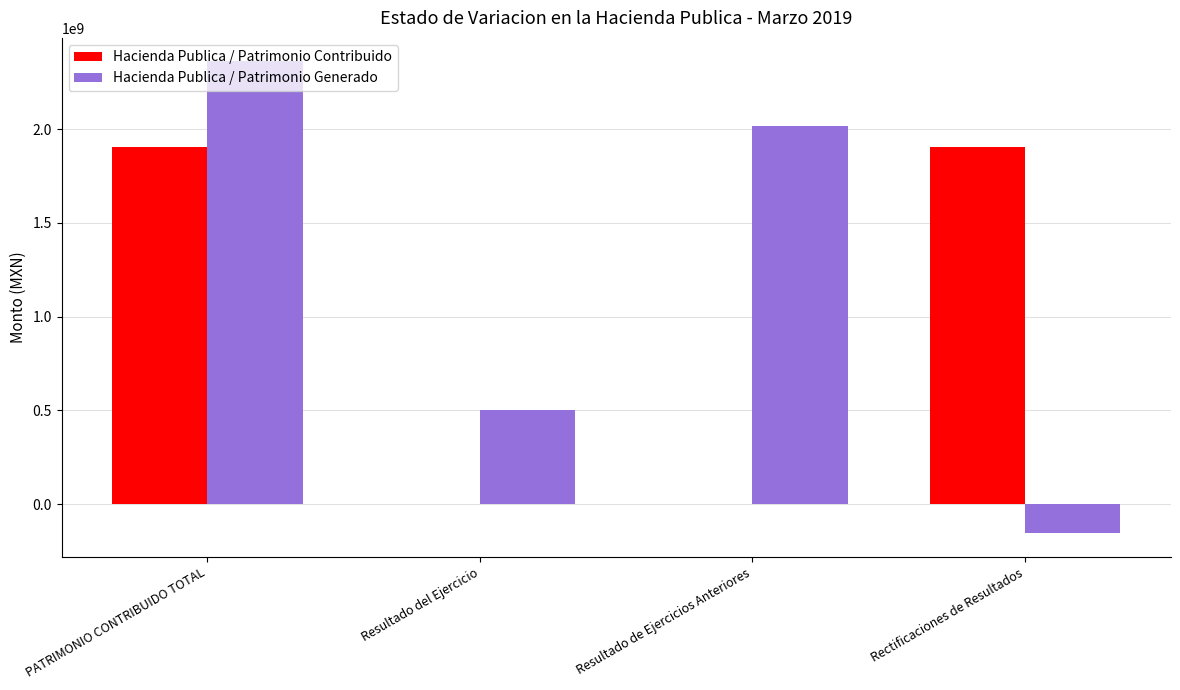

What is the sum of all Hacienda Publica / Patrimonio Contribuido values?

3814677170.4